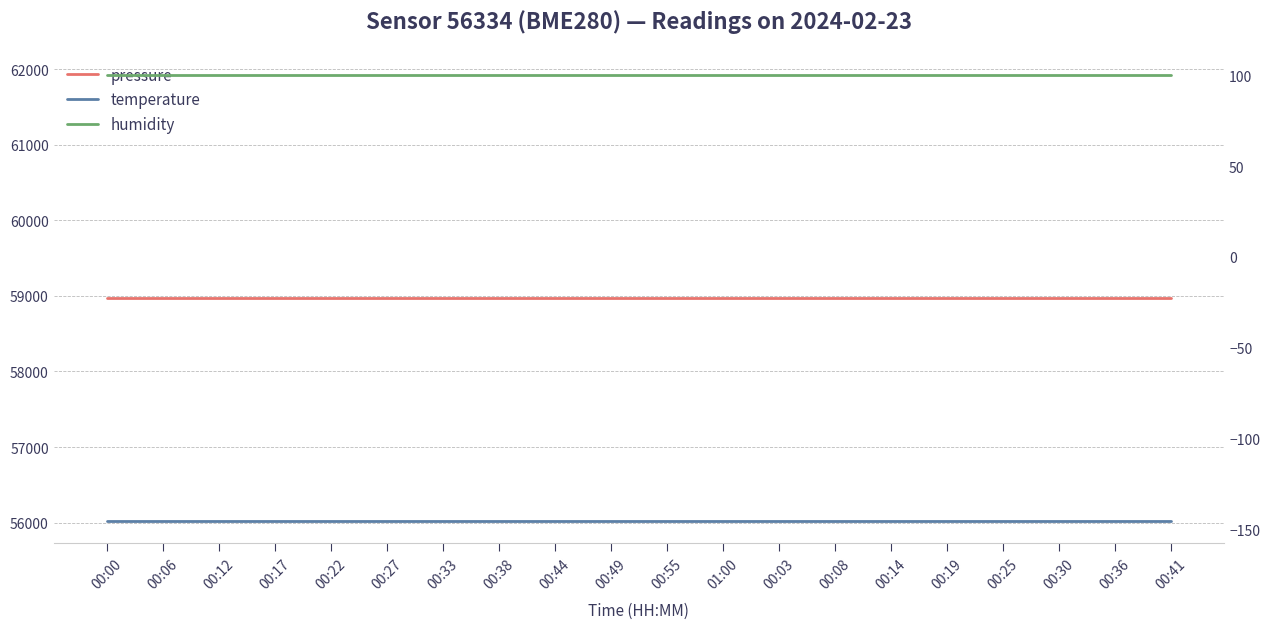

Is the value of temperature at 00:17 greater than the value of pressure at 00:08?

No